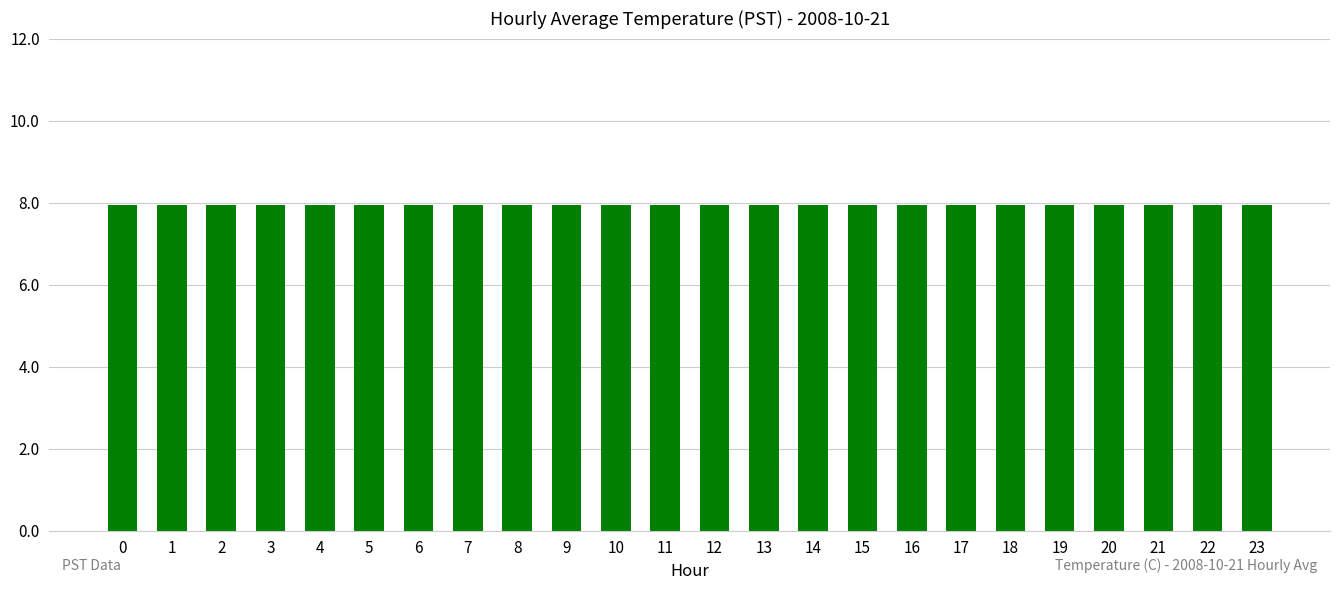

Does the chart contain any negative values?

No